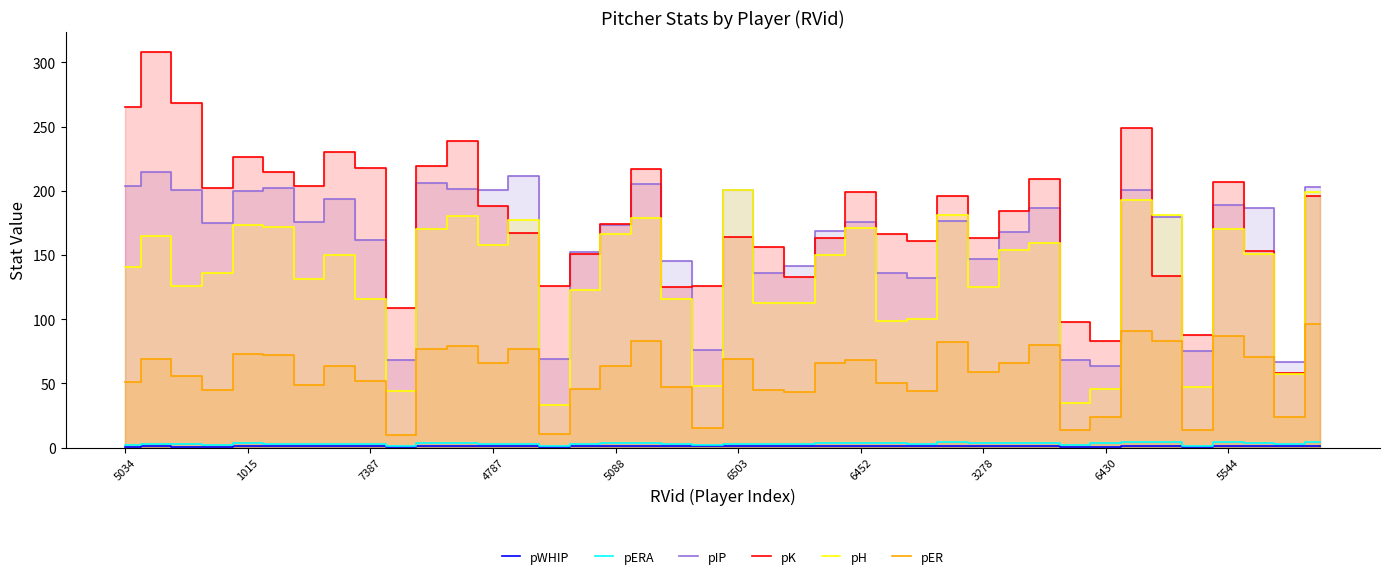

The value of pER at 7387 is 21.3. True or false?

False